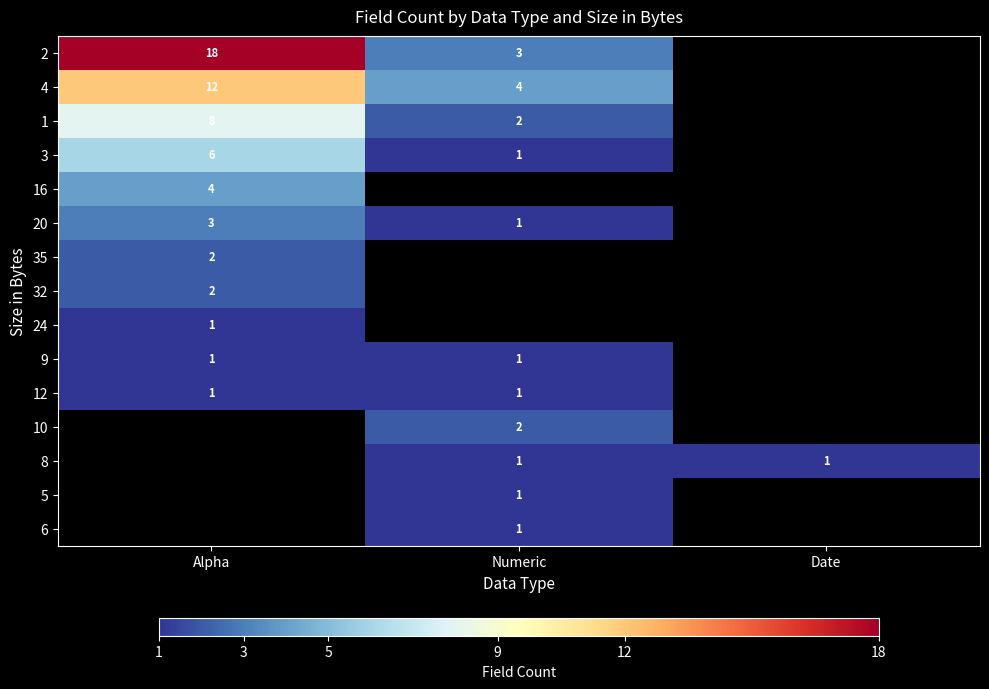

Is it true that 9 equals 2 at Numeric?

False